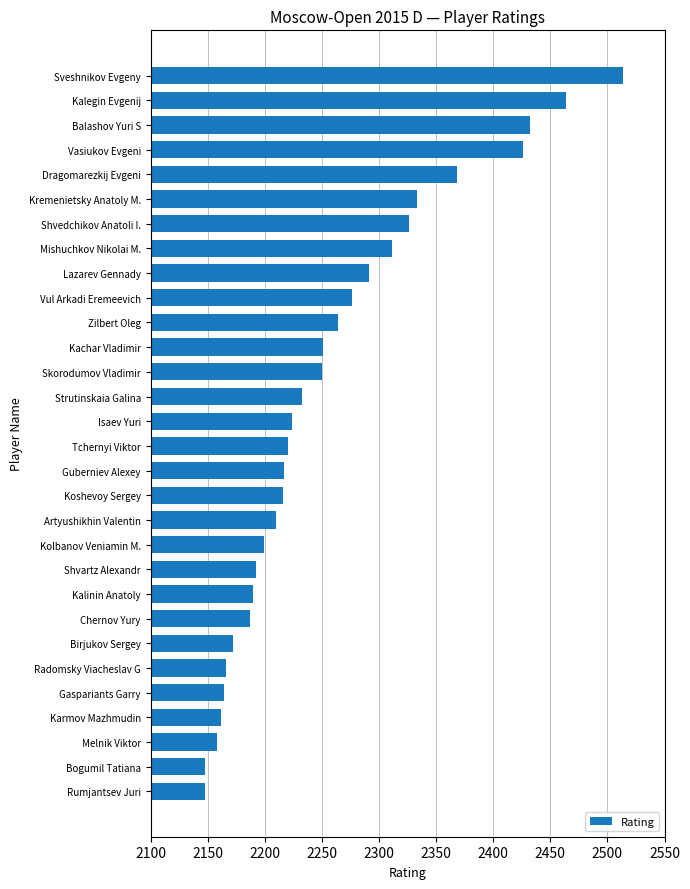

How many distinct data groups are displayed?

1